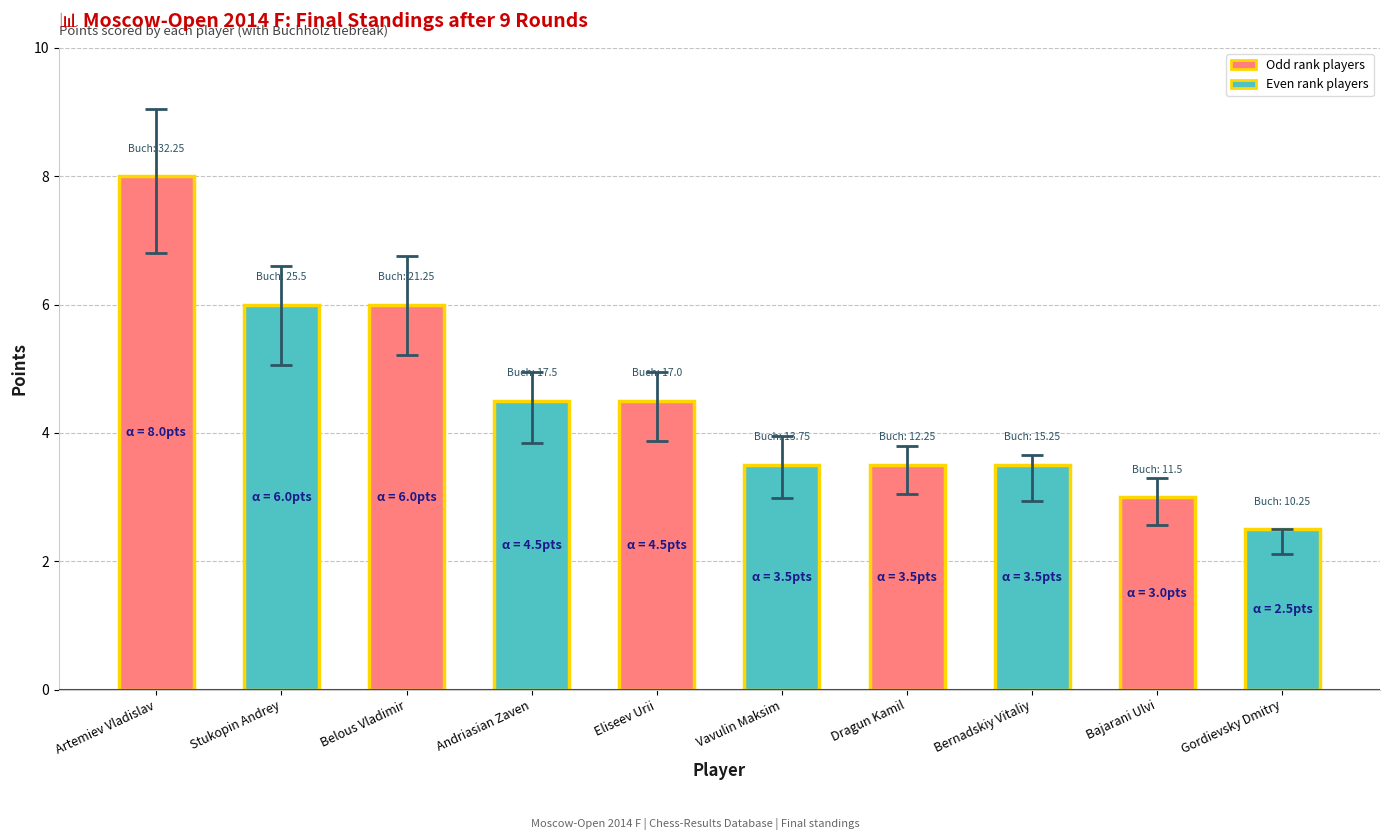

How many data points are above 4?

5